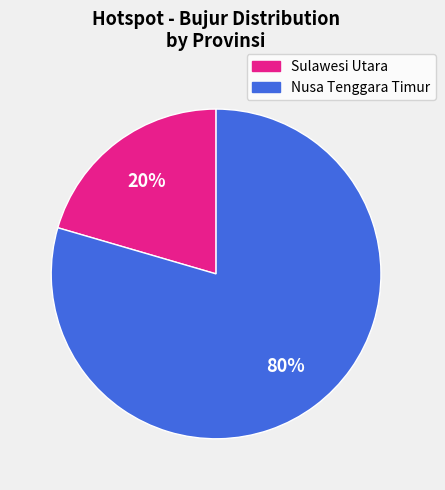

The Sulawesi Utara slice represents 26% of the pie. True or false?

False